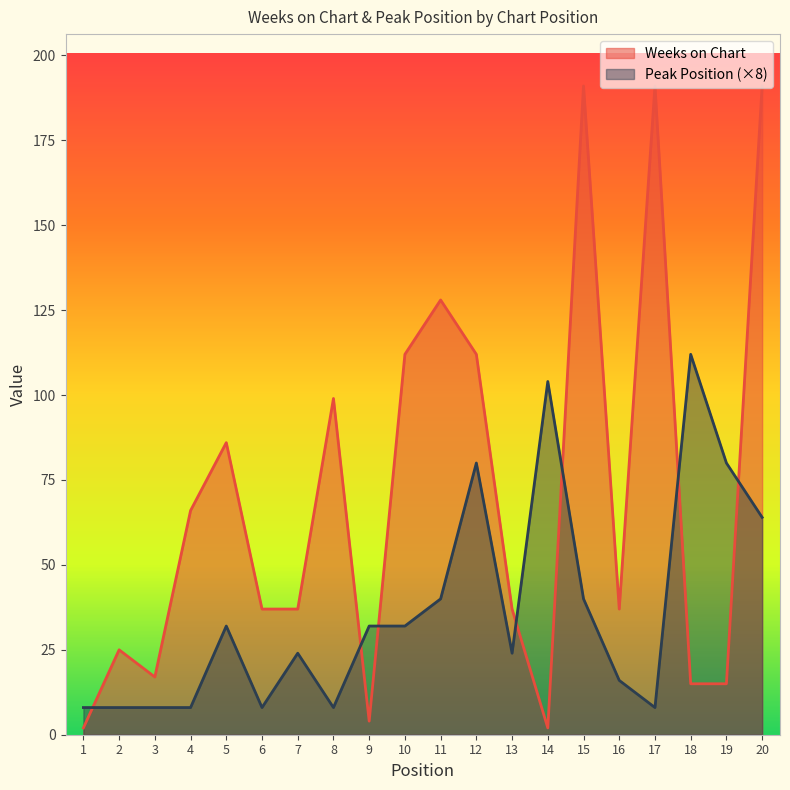

How many data points in Weeks on Chart are above 37?

9